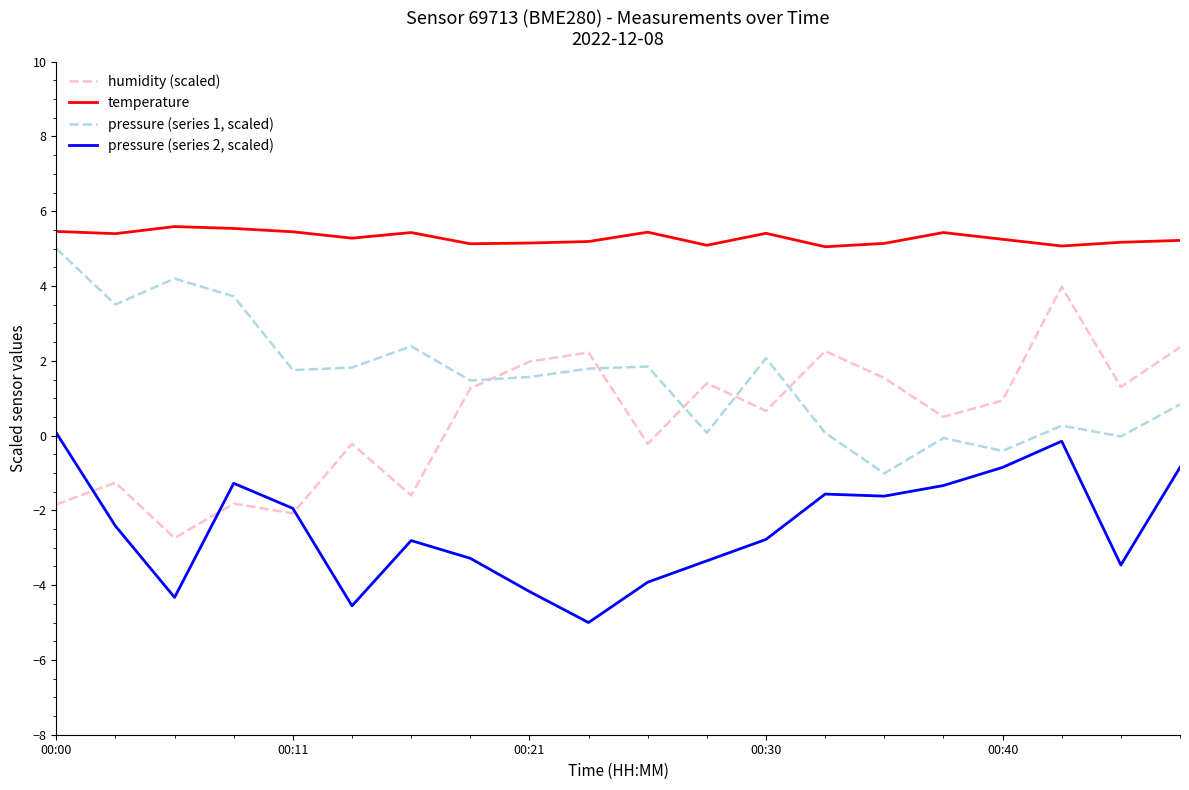

Is this an area chart (filled region under the line)?

No